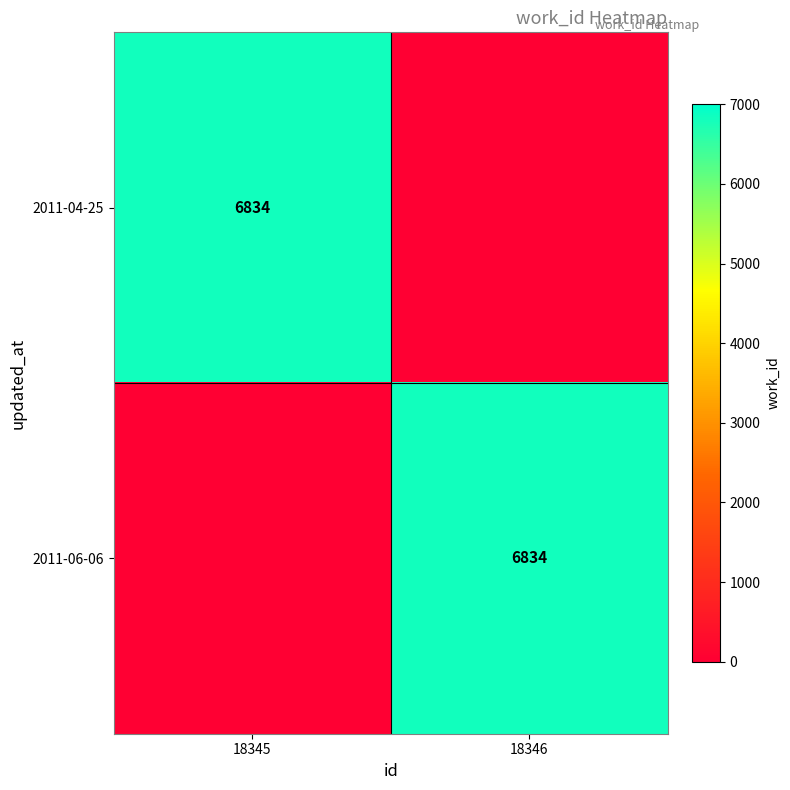

True or false: 2011-04-25 has a value of 9396 at 18345.

False